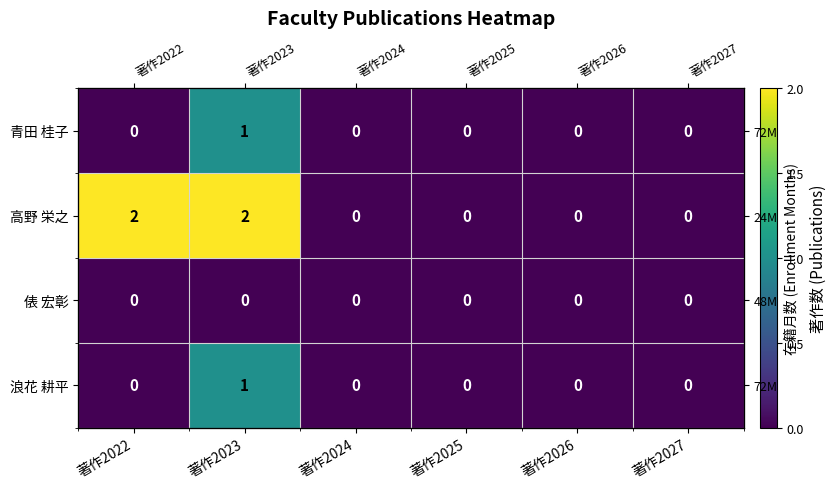

Which has a higher value, 著作2024 or 著作2026?

著作2024